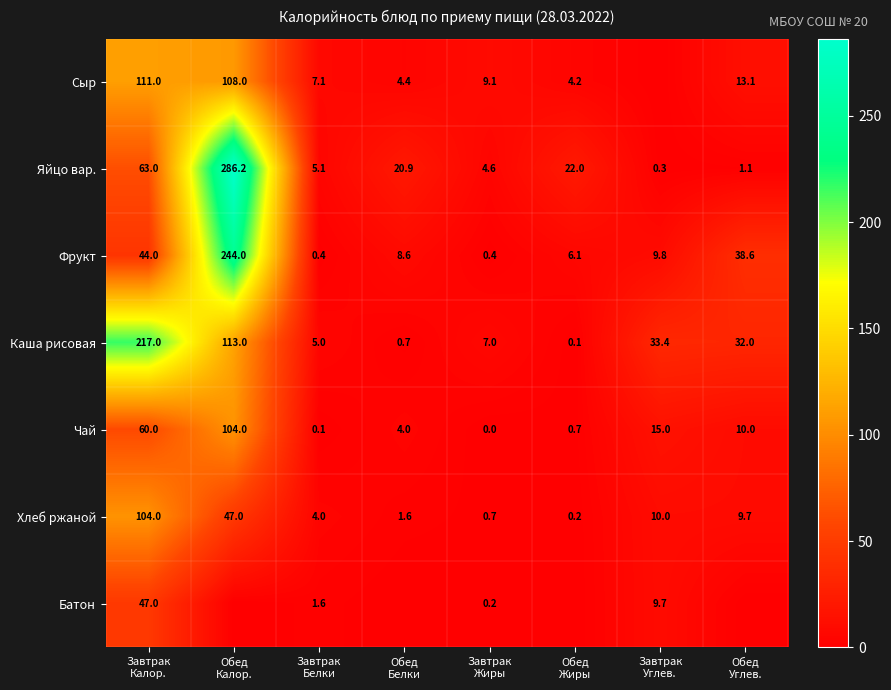

What is the average value of the Каша рисовая series?

51.0